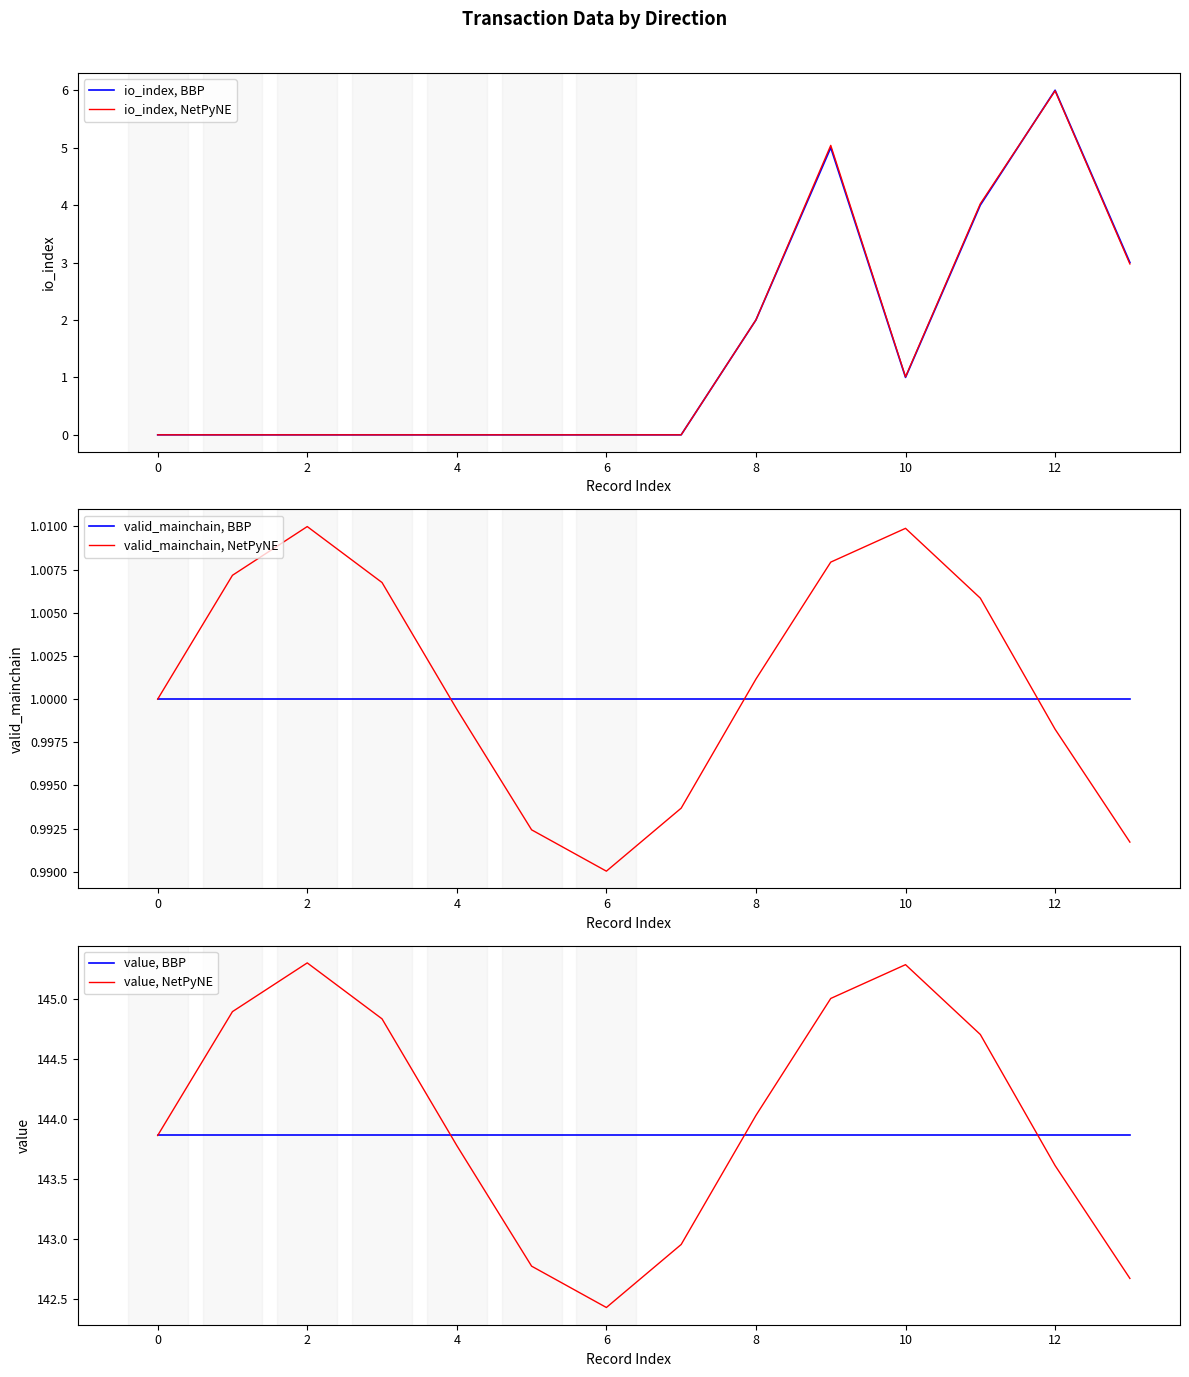

What is the maximum value for io_index, NetPyNE?

6.0